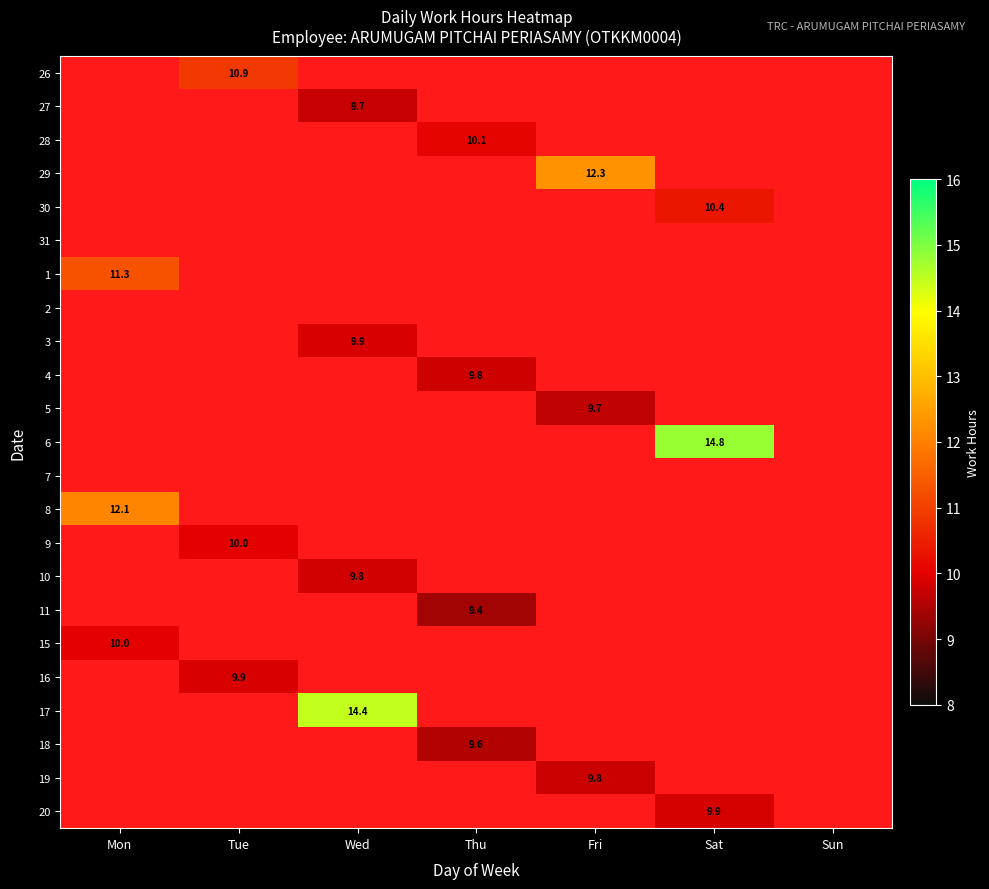

At which label is 4 closest to 4?

Mon